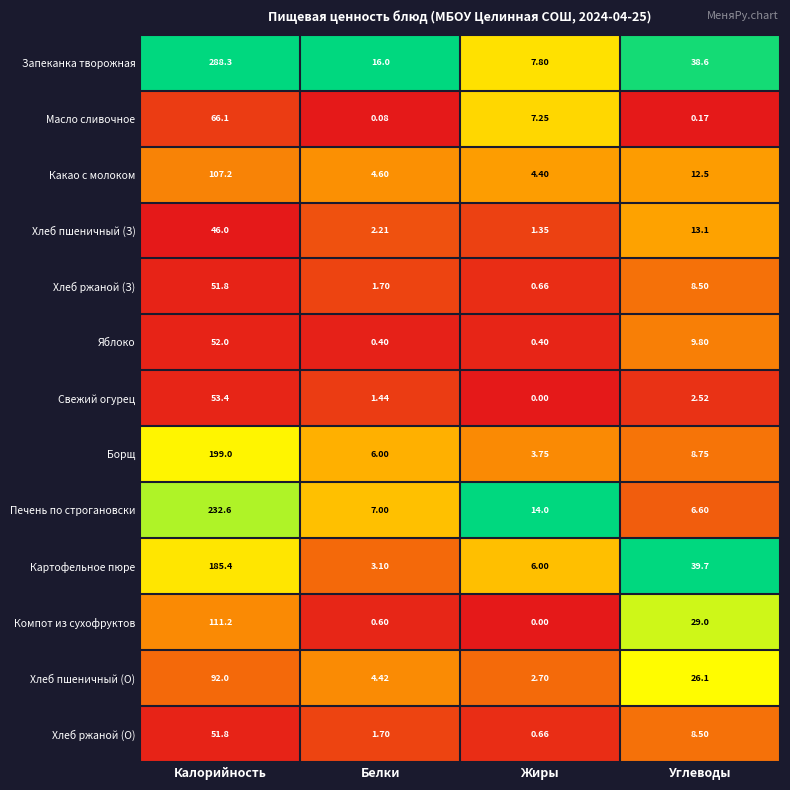

At which category does the chart reach its minimum across all series?

Жиры